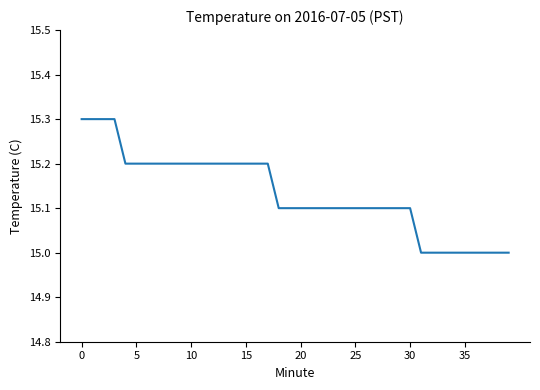

What is the minimum value shown in the chart?

15.0